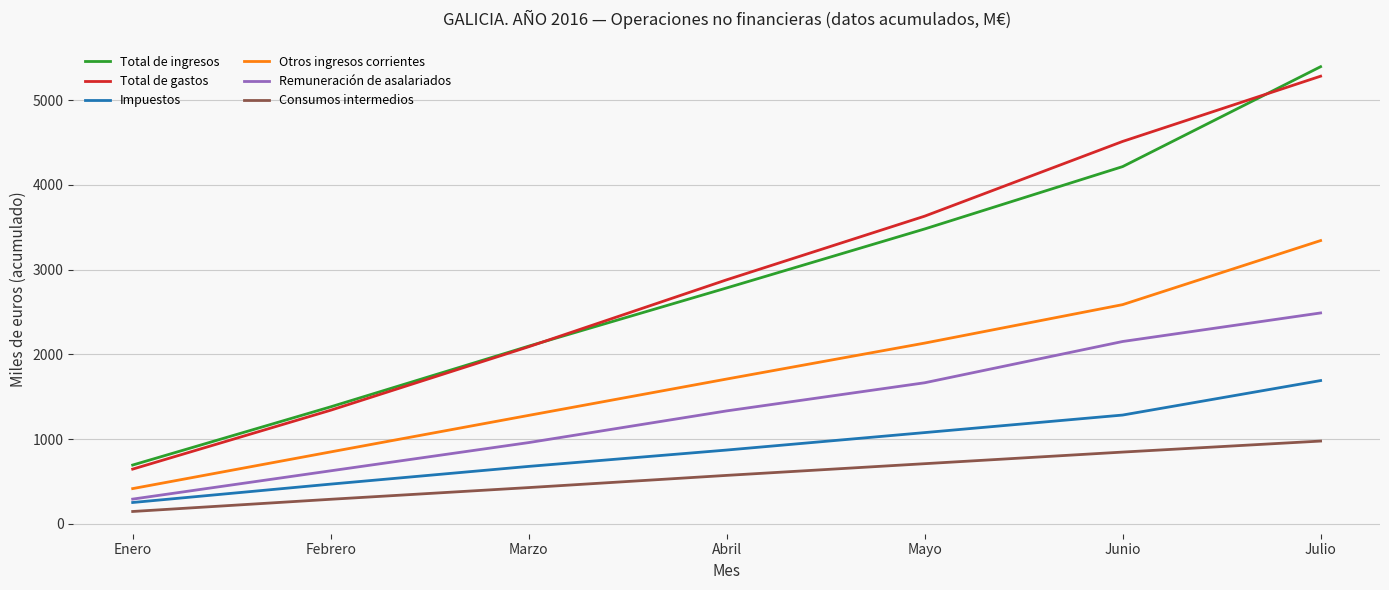

Count the Consumos intermedios values in the range 289 to 846.

5